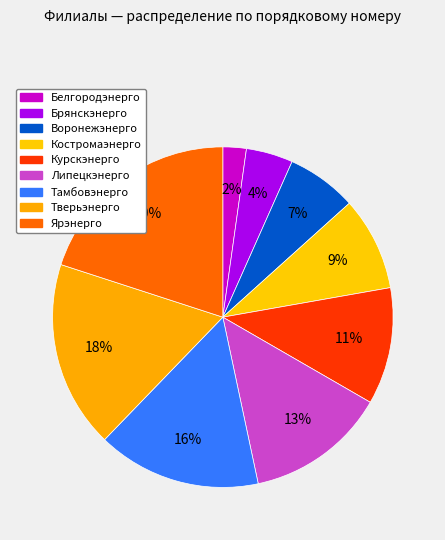

Is there a majority slice in this chart?

No